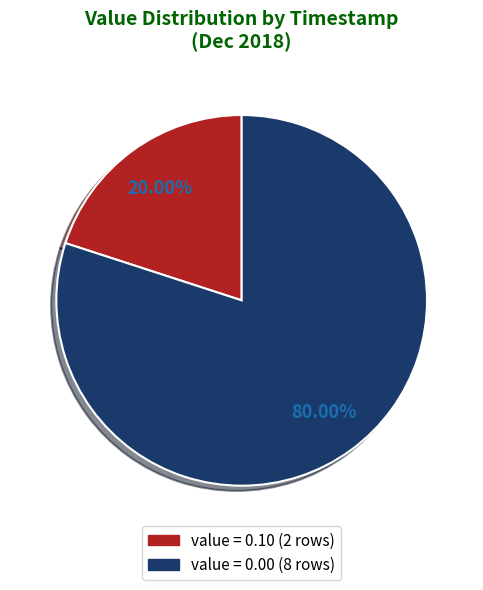

Which slice is the smallest?

value = 0.10 (2 rows)